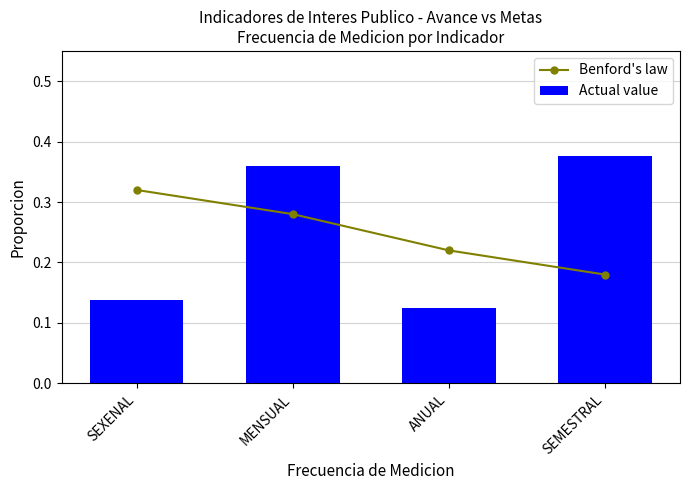

True or false: Actual value has a value of 0.1 at ANUAL.

False